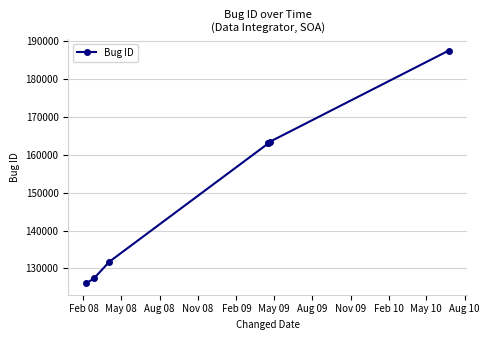

How many categories are shown in the chart?

7